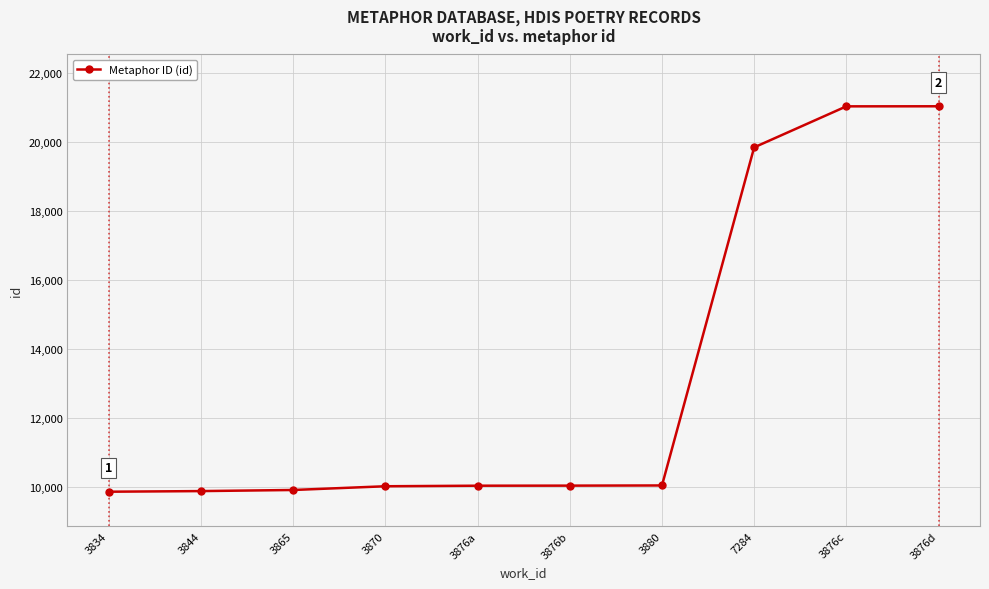

What position from the right is 3870?

7